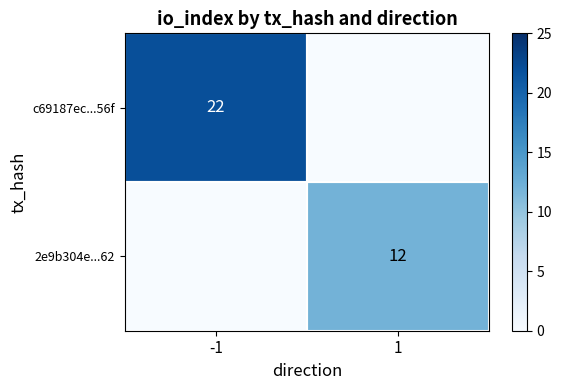

Which category has the lowest value across all series?

1